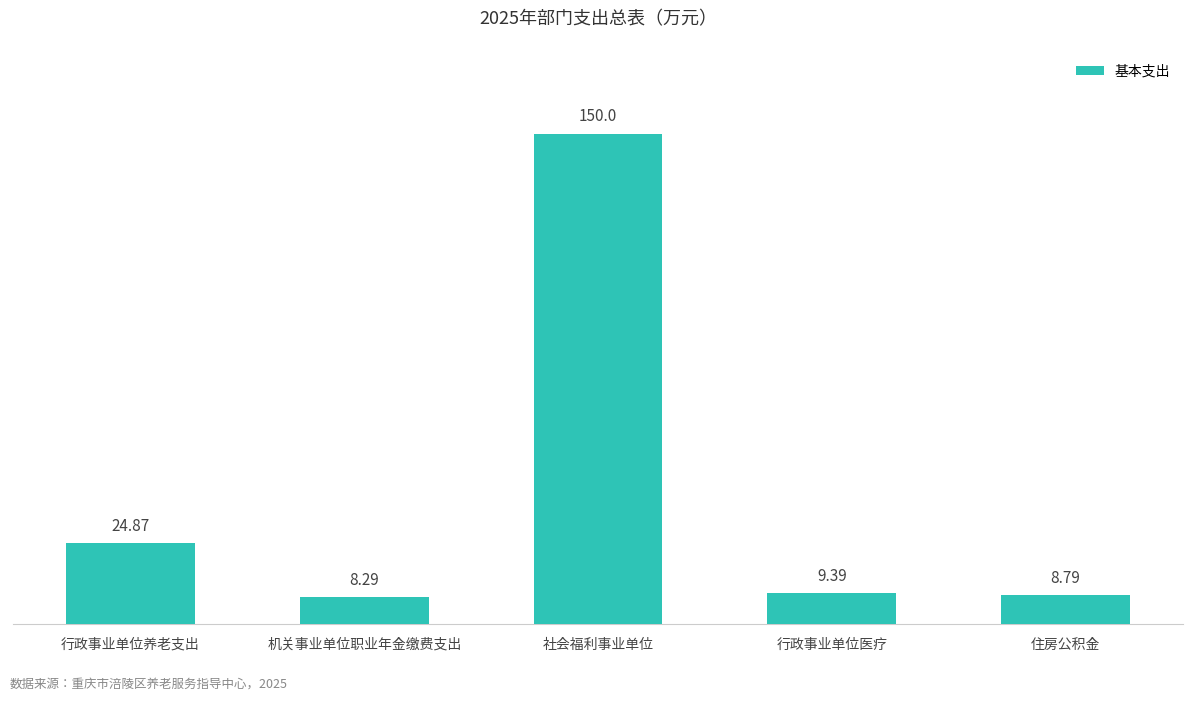

At which category does the chart reach its minimum across all series?

机关事业单位职业年金缴费支出